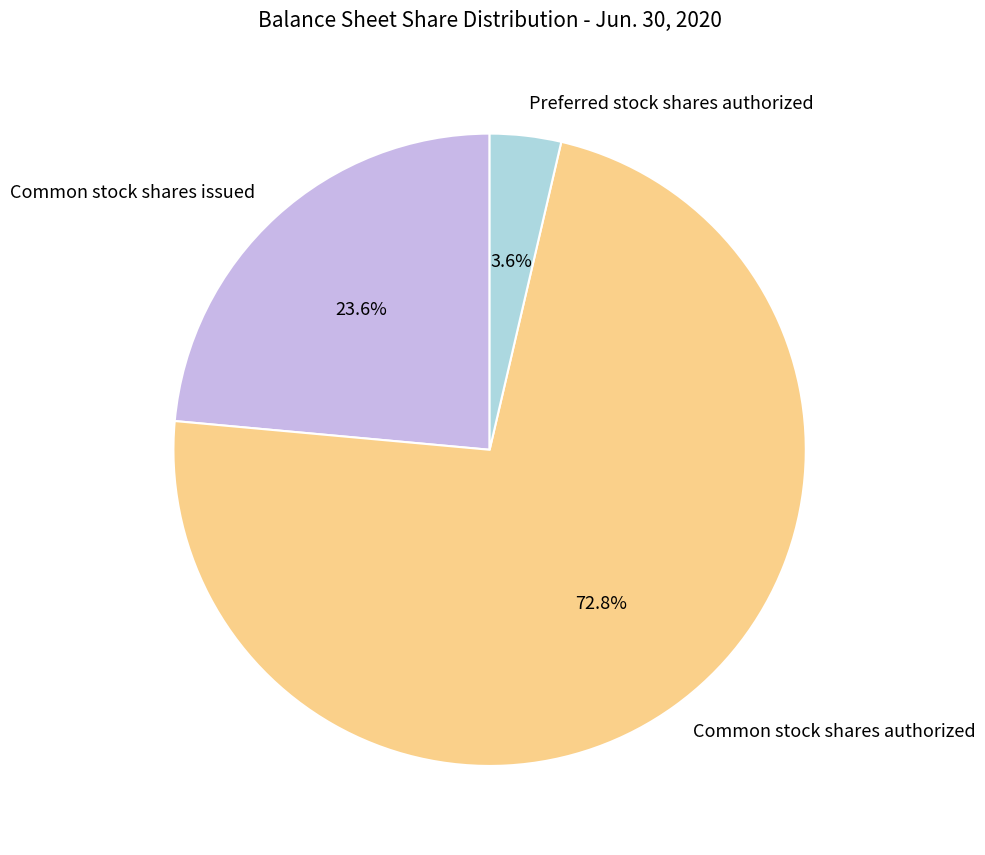

Which category accounts for the majority?

Common stock shares authorized